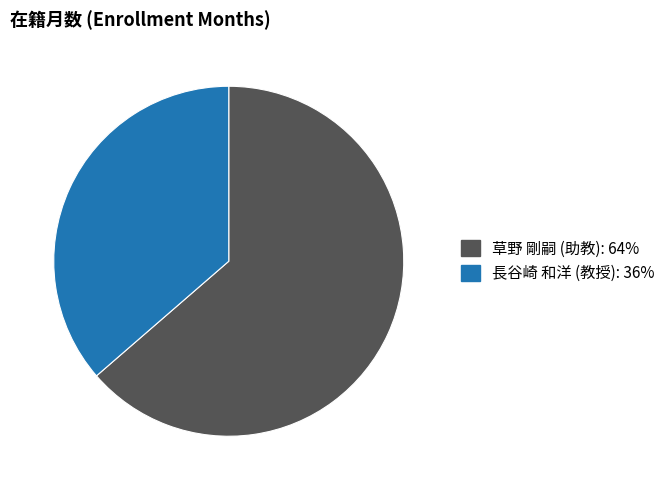

Between 長谷崎 和洋 (教授) and 草野 剛嗣 (助教), which is larger?

草野 剛嗣 (助教)